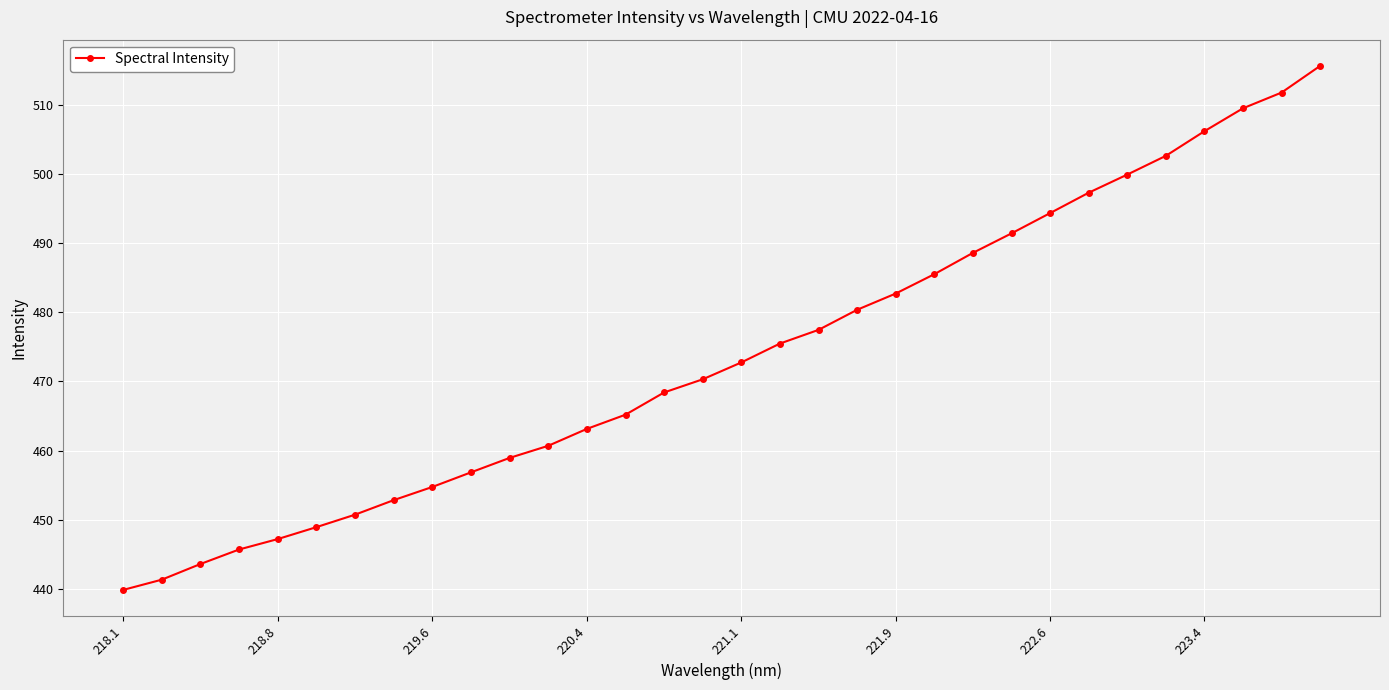

How many lines are shown in the chart?

1